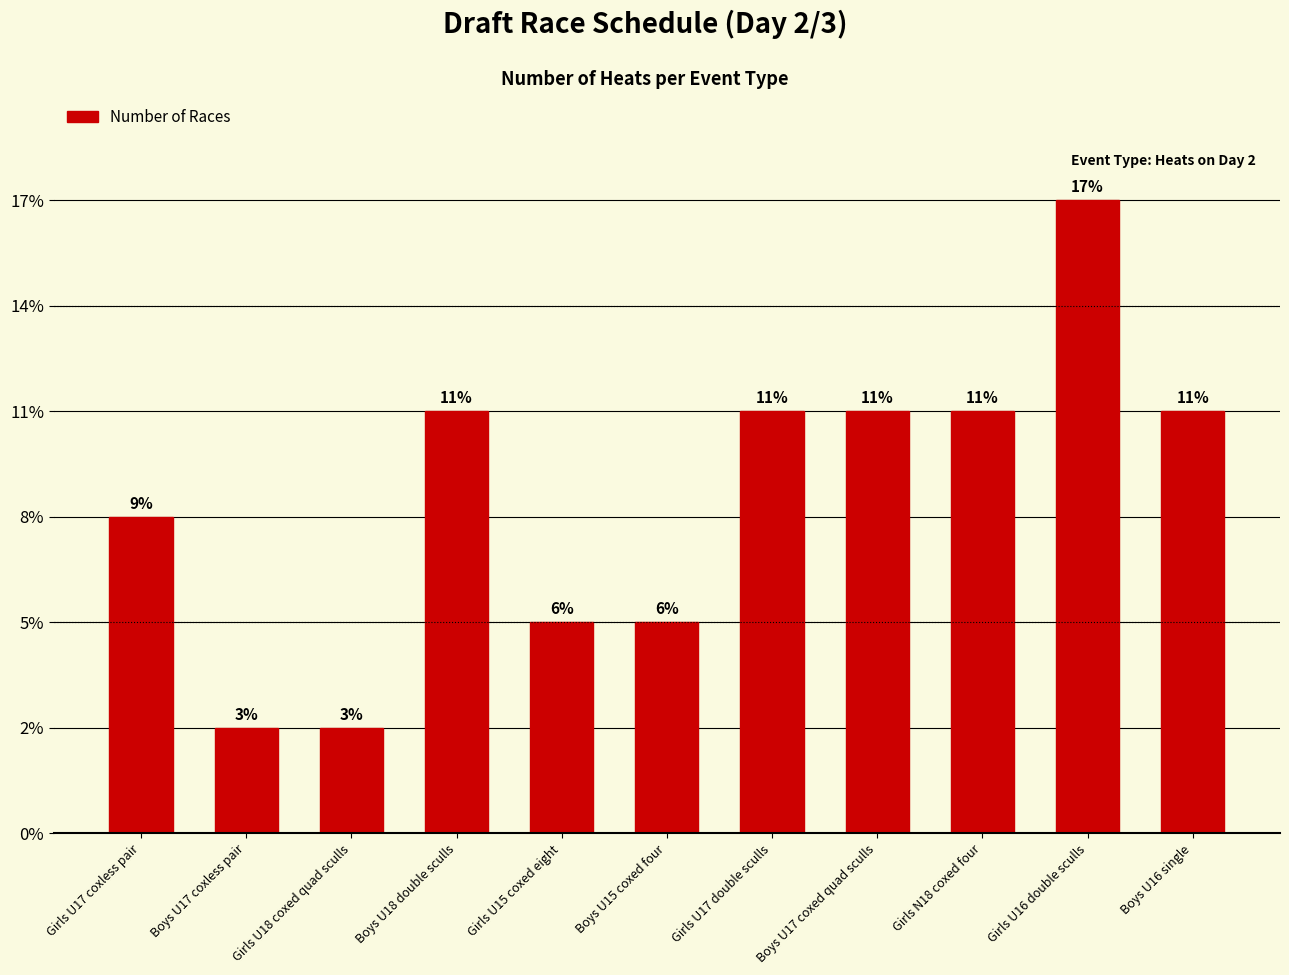

Reading right to left, transcribe all the data shown in this chart.

Boys U16 single=4	Girls U16 double sculls=6	Girls N18 coxed four=4	Boys U17 coxed quad sculls=4	Girls U17 double sculls=4	Boys U15 coxed four=2	Girls U15 coxed eight=2	Boys U18 double sculls=4	Girls U18 coxed quad sculls=1	Boys U17 coxless pair=1	Girls U17 coxless pair=3